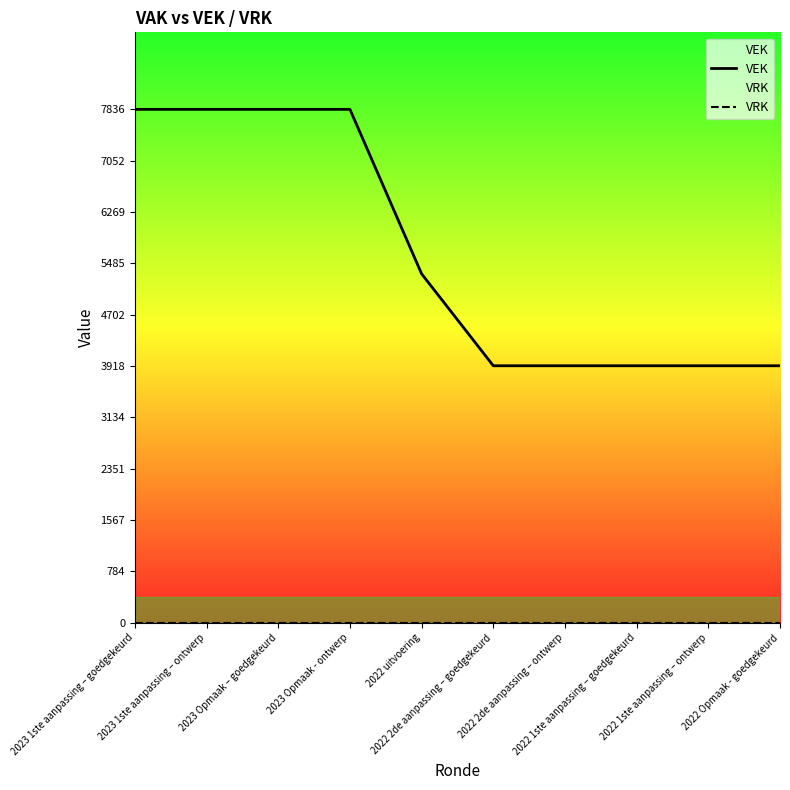

List the labels in order of VRK value, largest first.

2023 1ste aanpassing – goedgekeurd, 2023 1ste aanpassing – ontwerp, 2023 Opmaak – goedgekeurd, 2023 Opmaak - ontwerp, 2022 uitvoering, 2022 2de aanpassing – goedgekeurd, 2022 2de aanpassing – ontwerp, 2022 1ste aanpassing – goedgekeurd, 2022 1ste aanpassing – ontwerp, 2022 Opmaak - goedgekeurd